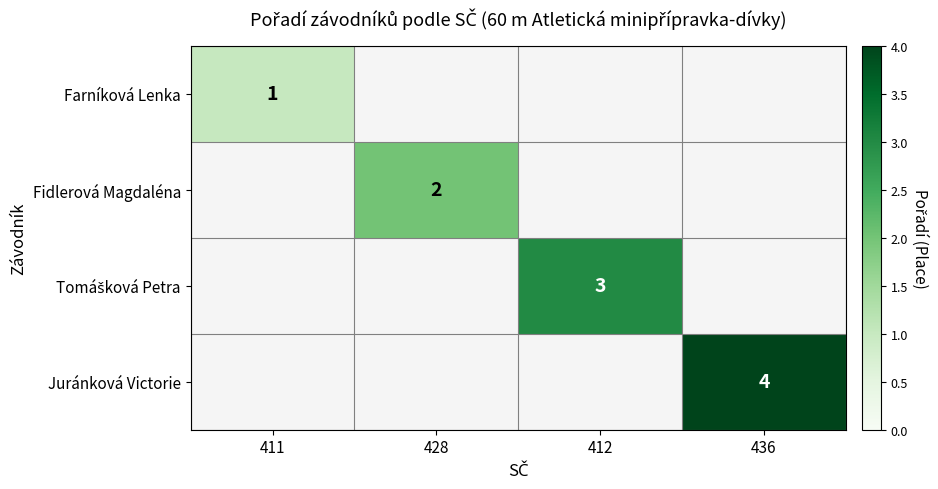

How many categories are shown in the chart?

4